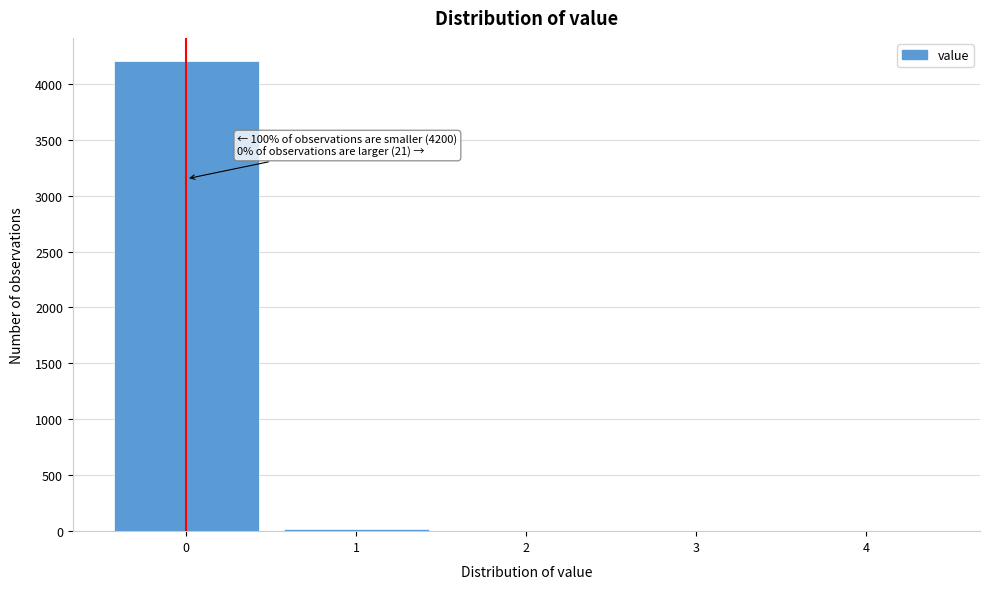

Which range on the x-axis has the tallest bar?

-0.5 to 0.5